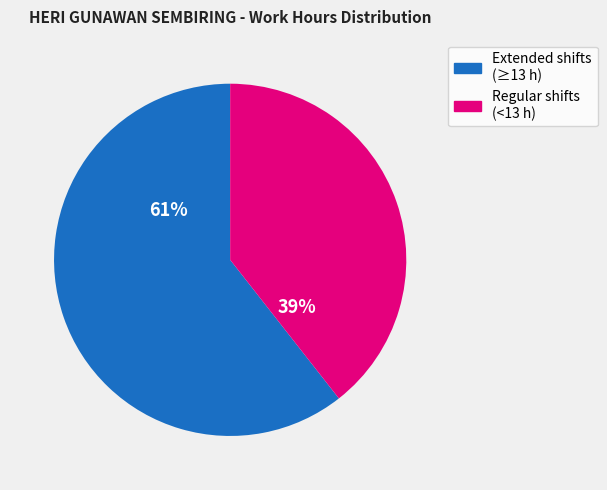

To the nearest percent, what is the average slice percentage?

50%